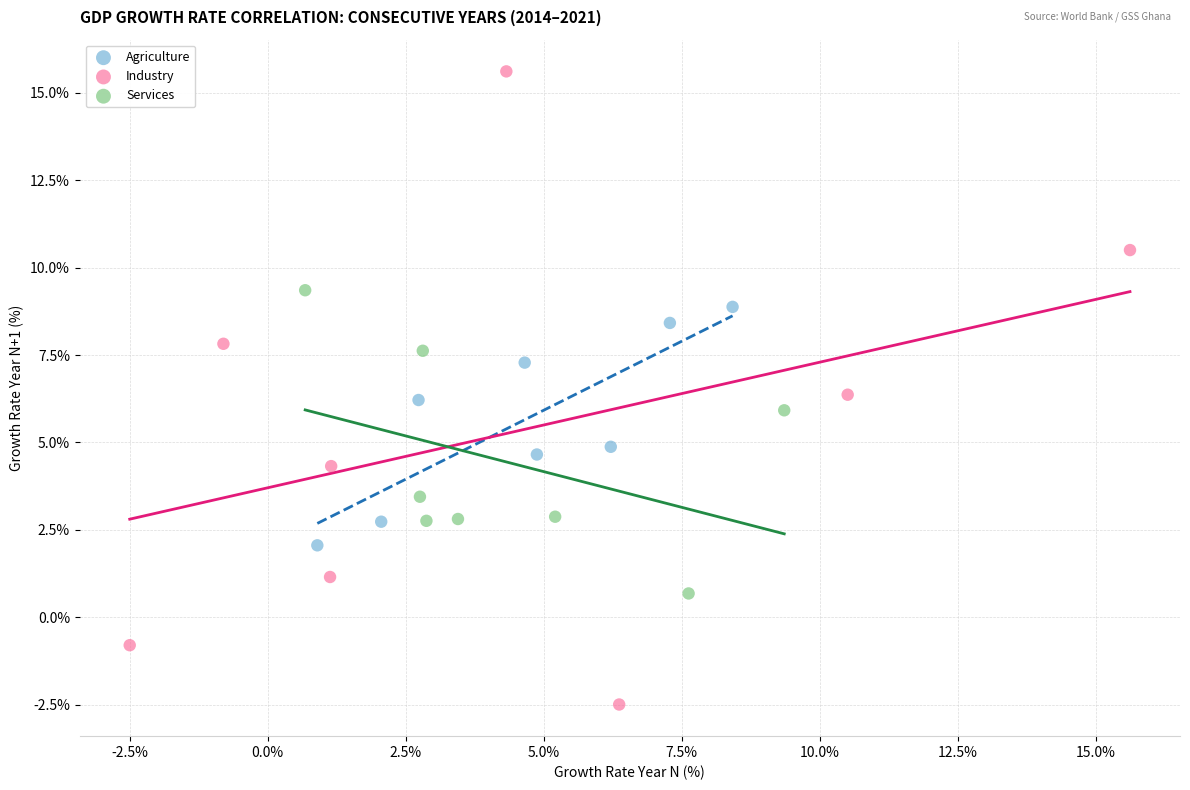

Which series reaches the maximum Y coordinate?

Industry